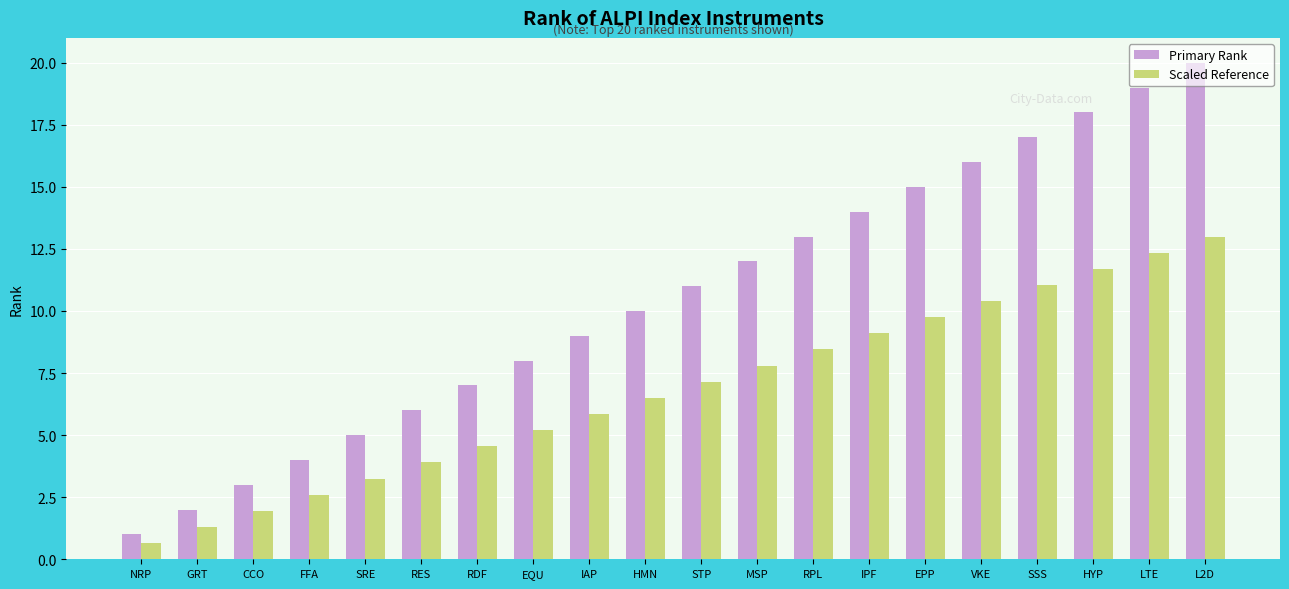

At which label does Primary Rank reach its minimum?

NRP